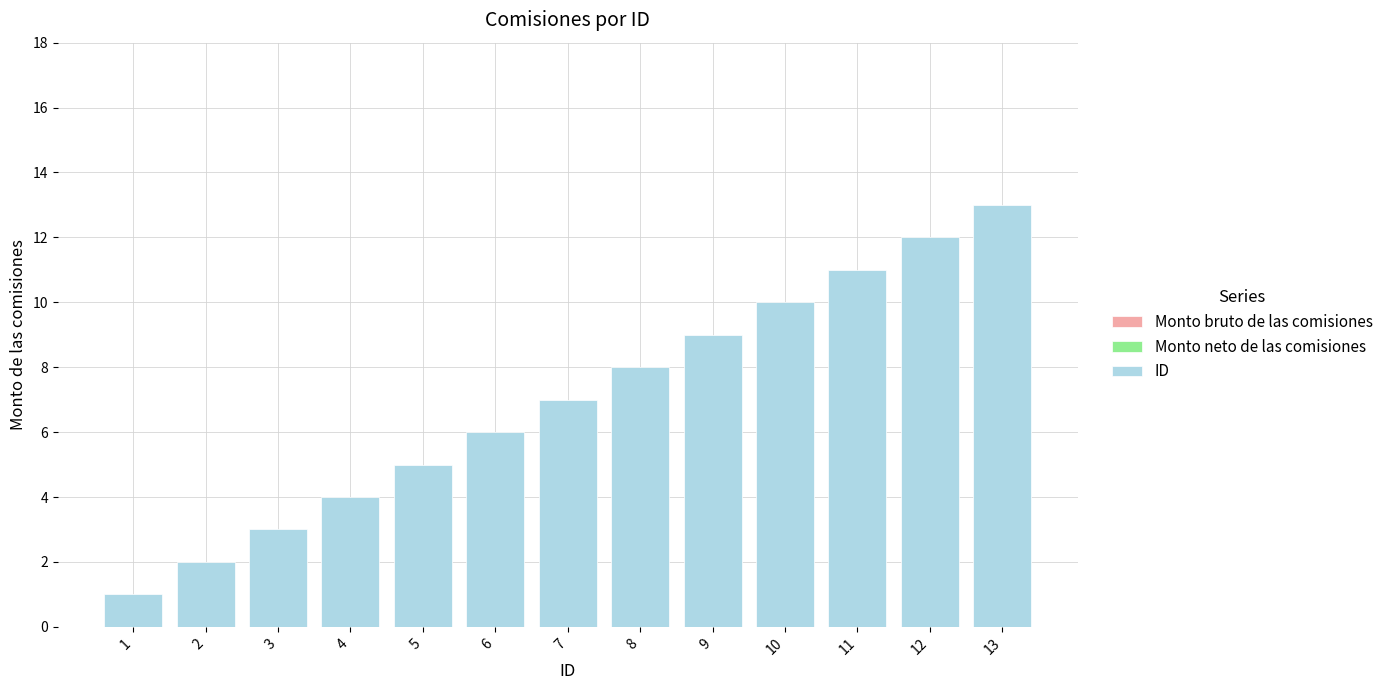

Which has a higher value, 7 or 2?

7